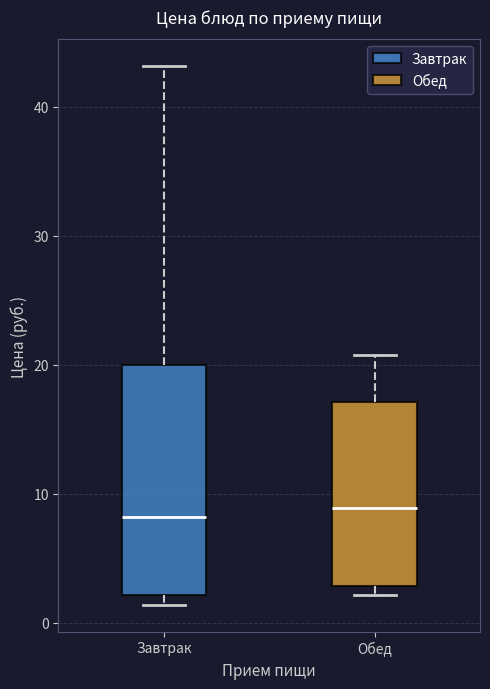

Reading left to right, read every box against the y-axis: the position of its median line, the range the box covers, and the ends of its whiskers. The values are not printed on the chart, so give them approximately, as read against the axis.

Завтрак: median 8, box 2 to 20, whiskers 1 to 43
Обед: median 9, box 3 to 17, whiskers 2 to 21